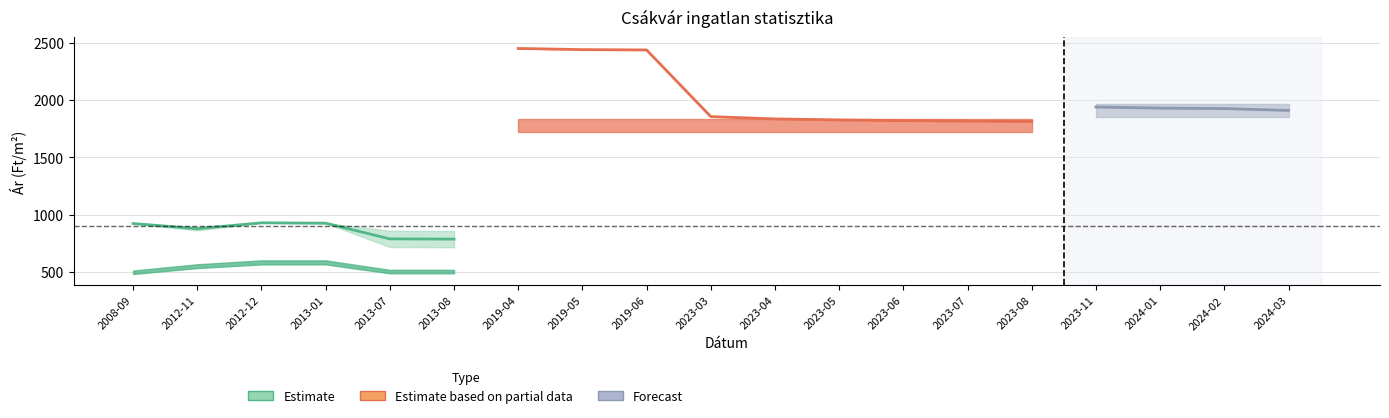

What is the sum of the Szórás felső határ values at 2024-03 and 2023-06?

3729